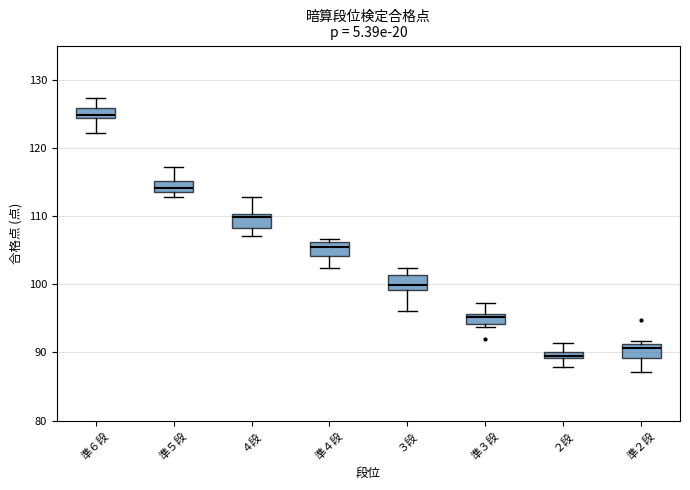

Where does the upper whisker of the box for ２段 end on the y-axis? The values are not printed on the chart, so give them approximately, as read against the axis.

91